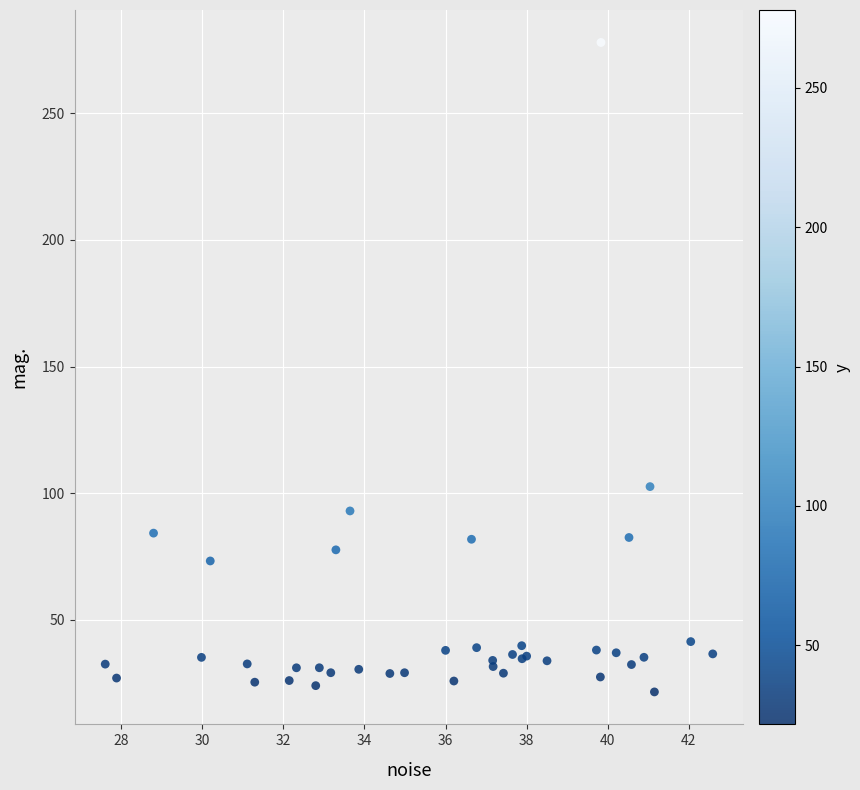

What Y value in the scatter plot is closest to 149?

102.6